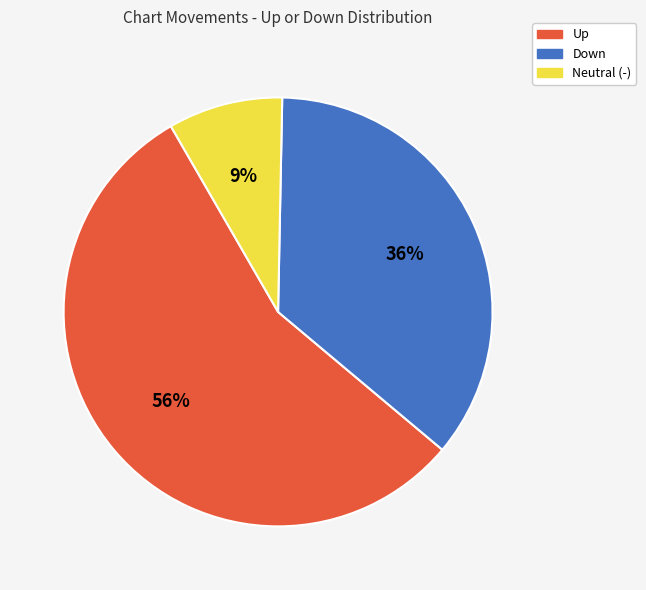

Does Neutral (-) account for over 50% of the chart?

No